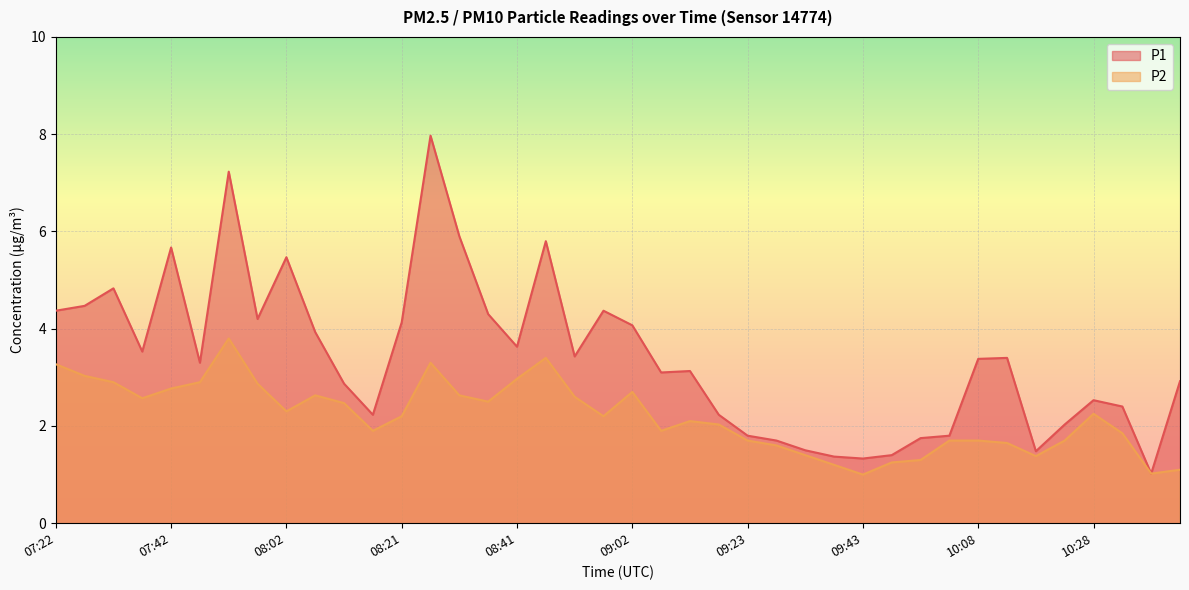

Between 09:58 and 07:32, which is larger?

07:32